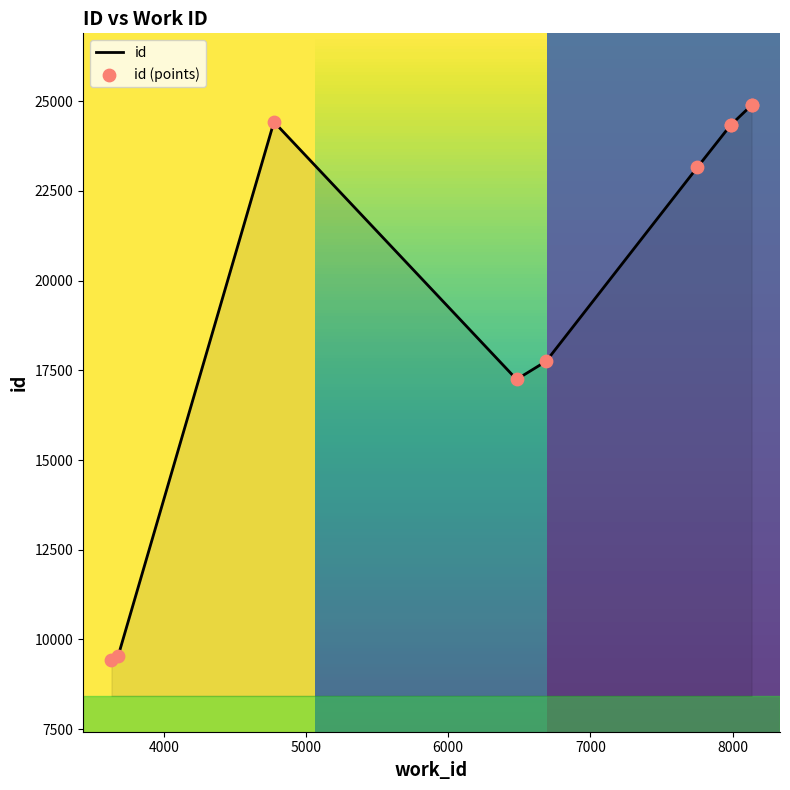

Which has a higher value, 7986 or 3631?

7986